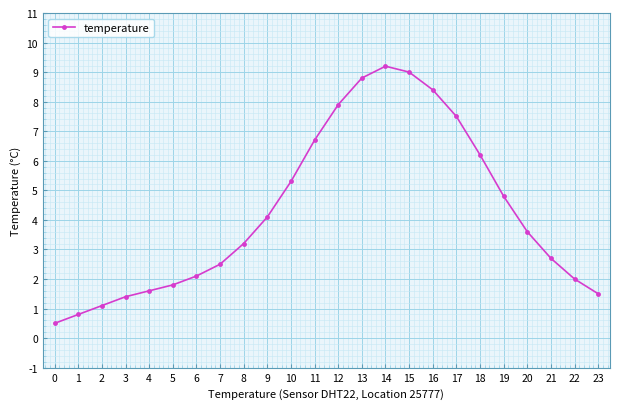

List the labels in order of value, smallest first.

0, 1, 2, 3, 23, 4, 5, 22, 6, 7, 21, 8, 20, 9, 19, 10, 18, 11, 17, 12, 16, 13, 15, 14